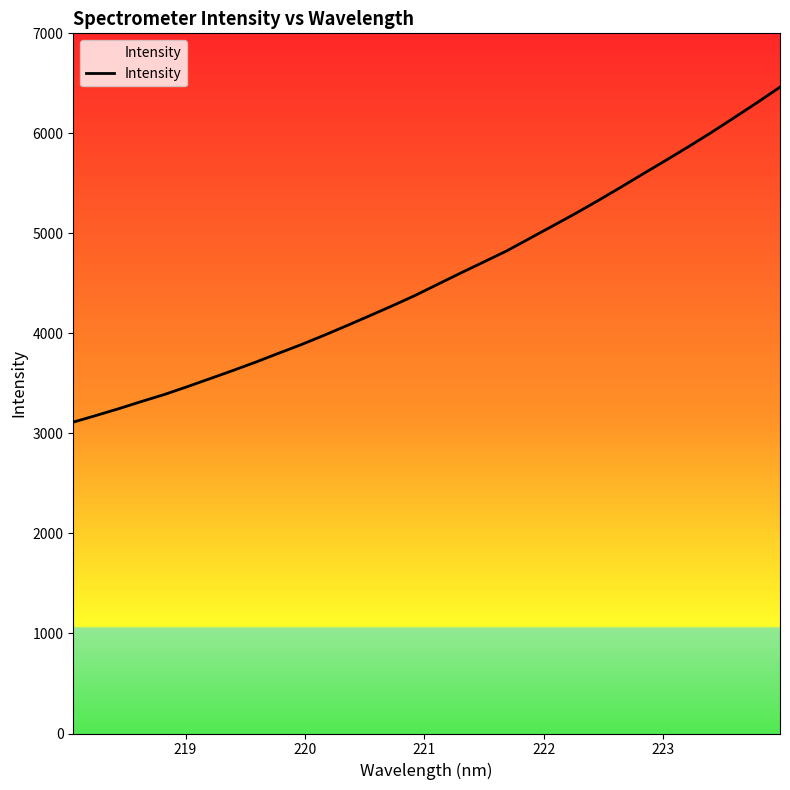

What is the minimum value shown in the chart?

3113.3